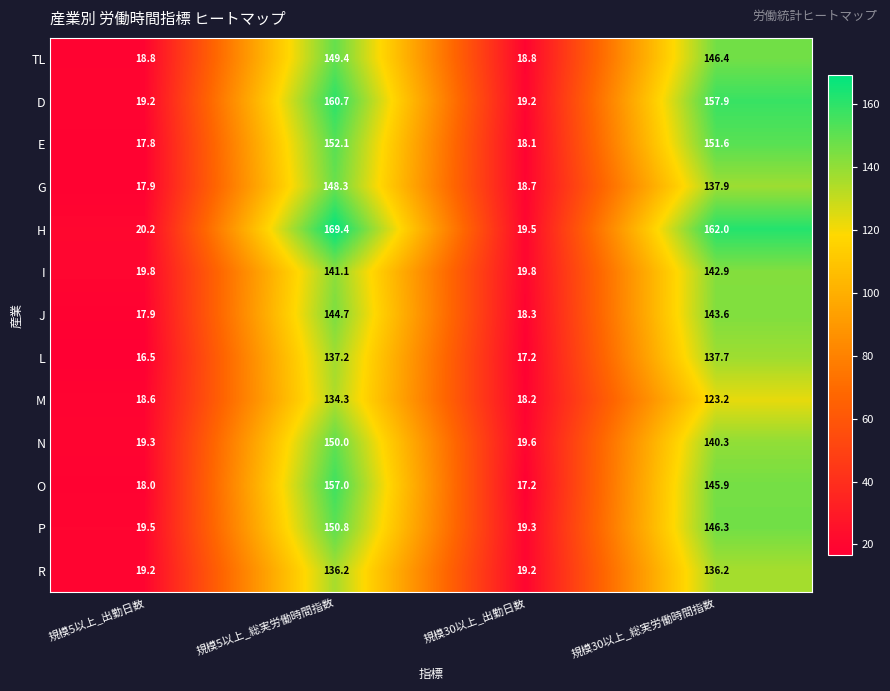

Count the number of data series in this chart.

13